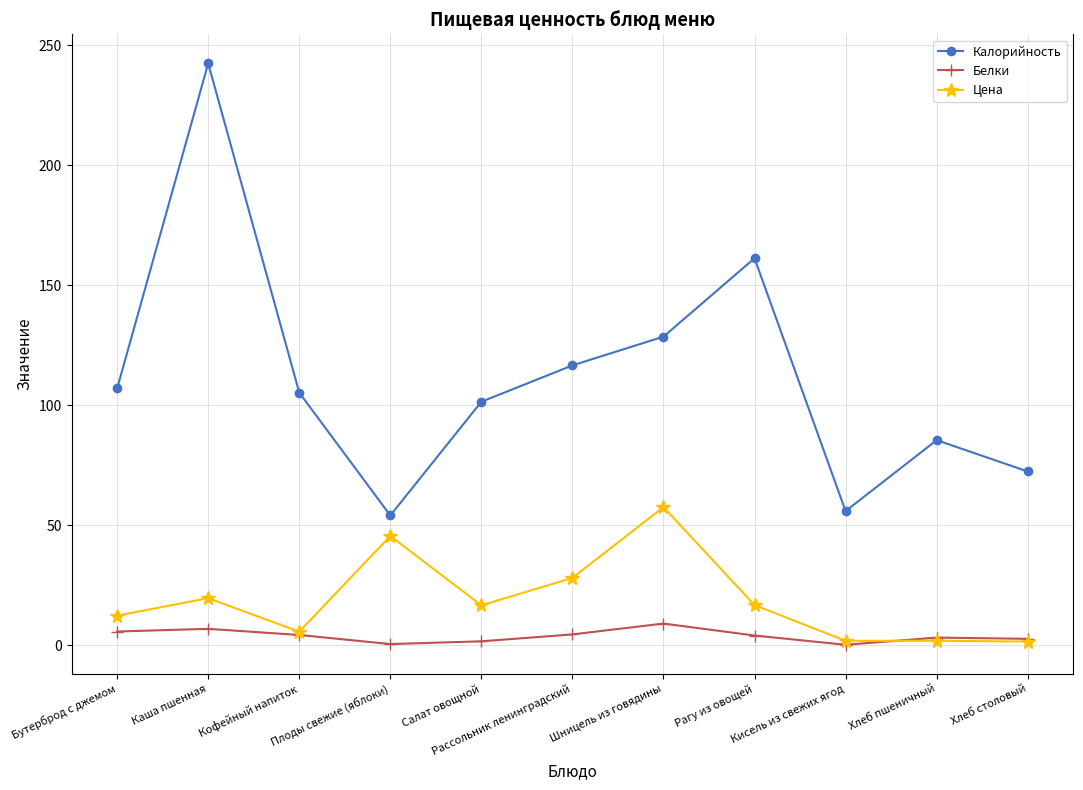

What is the approximate value of Белки at Плоды свежие (яблоки)?

0.5